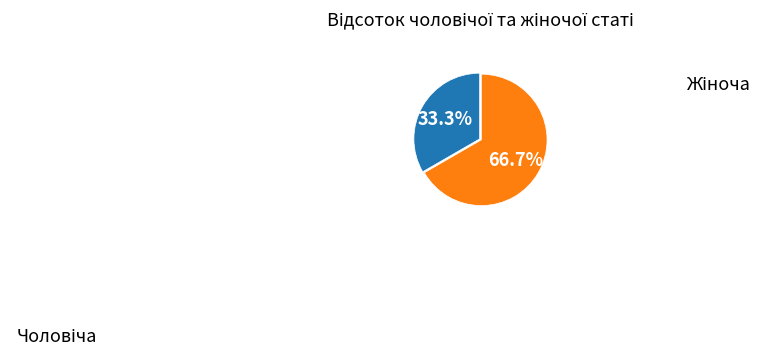

To the nearest percent, what is the average slice percentage?

50%